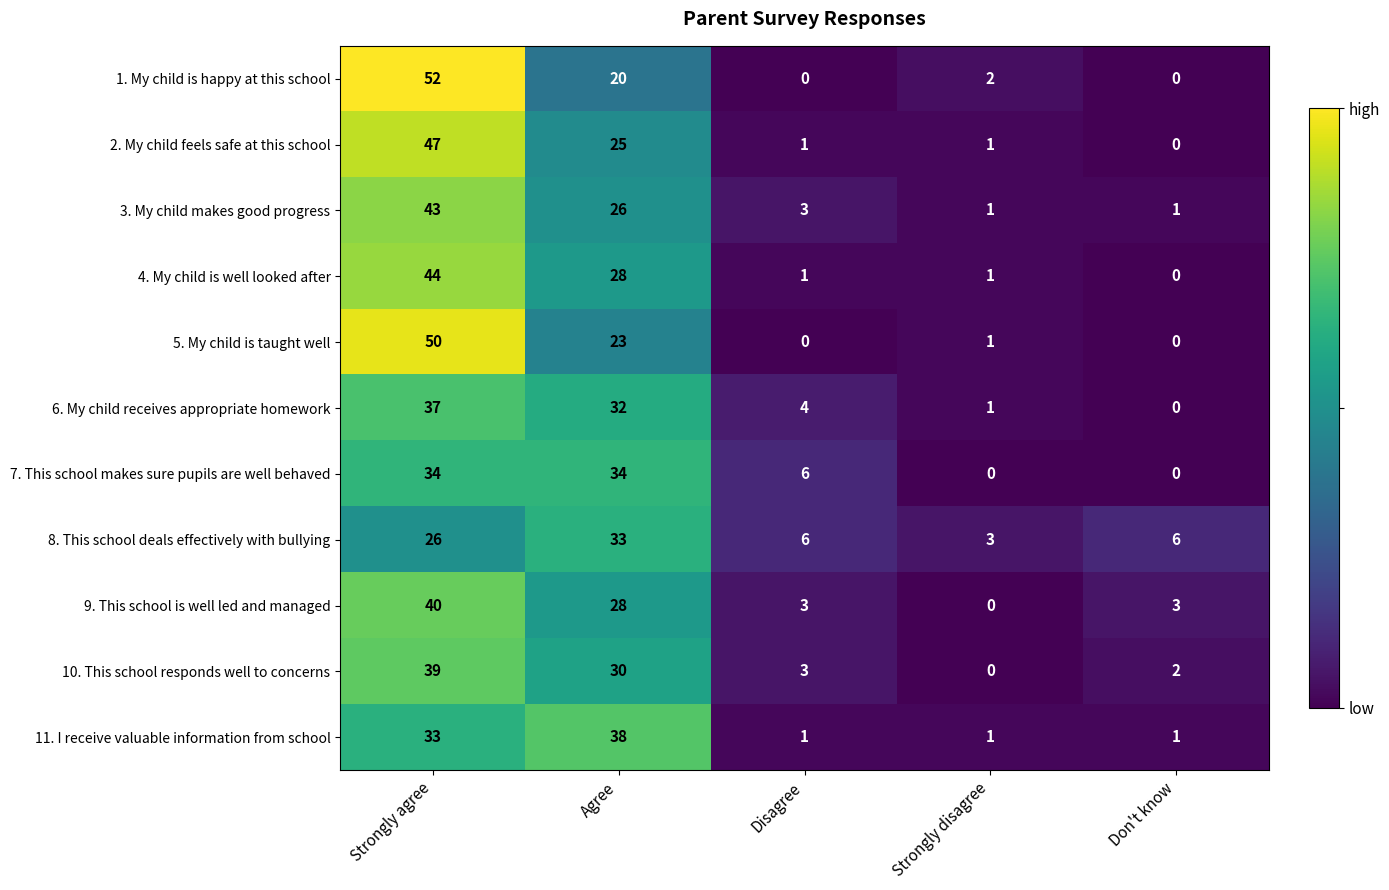

How many data points in 5. My child is taught well are less than 1?

2